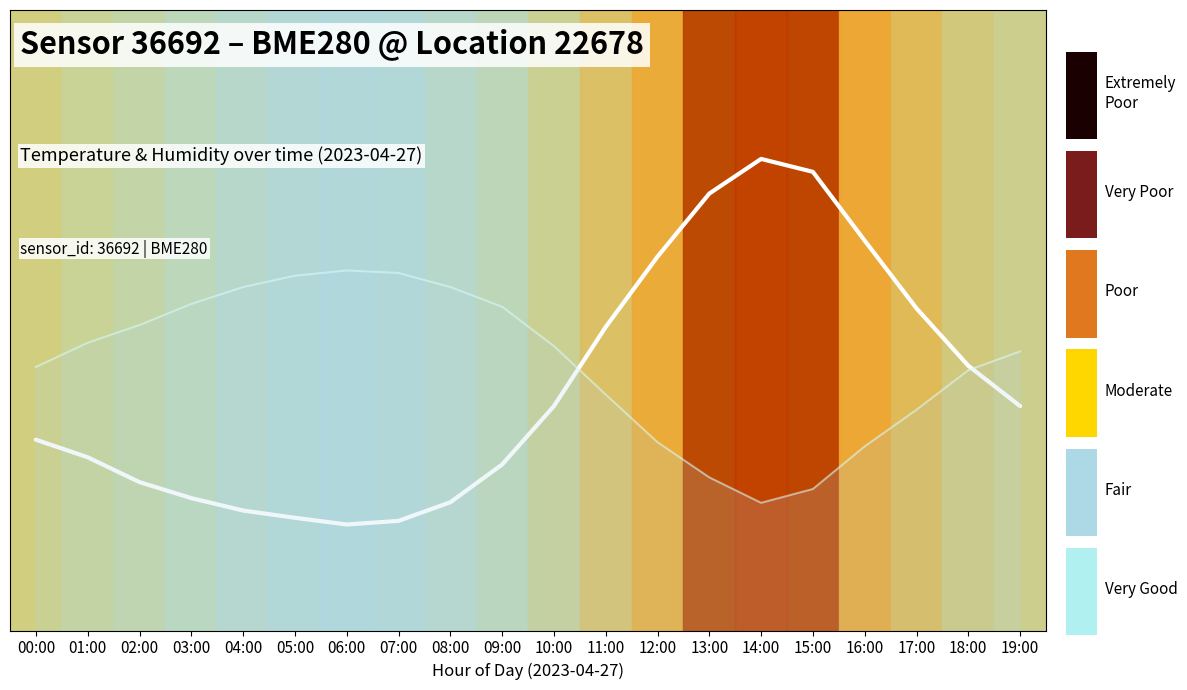

Which series has the largest range (max minus min)?

humidity line